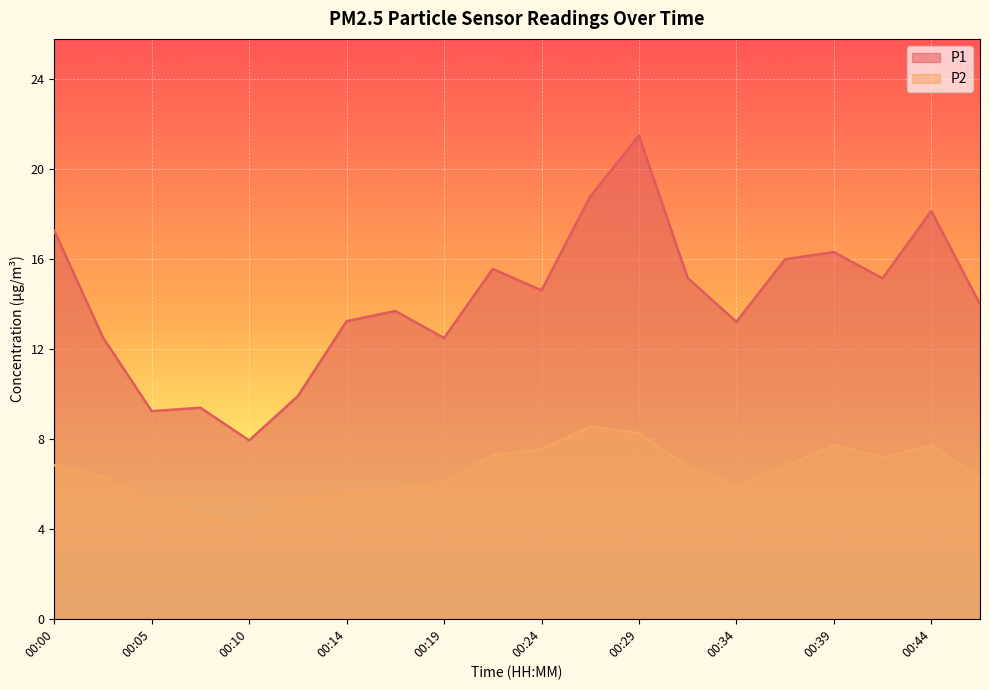

Which series has the widest spread of values?

P1